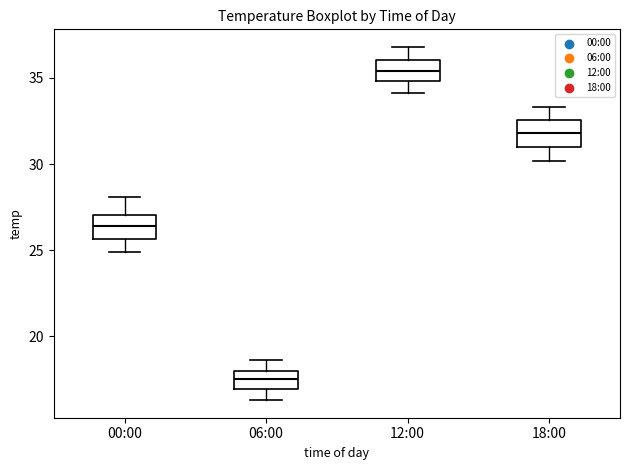

Reading left to right, read every box against the y-axis: the position of its median line, the range the box covers, and the ends of its whiskers. The values are not printed on the chart, so give them approximately, as read against the axis.

00:00: median 26.5, box 25.5 to 27.0, whiskers 25.0 to 28.0
06:00: median 17.5, box 17.0 to 18.0, whiskers 16.5 to 18.5
12:00: median 35.5, box 35.0 to 36.0, whiskers 34.0 to 37.0
18:00: median 32.0, box 31.0 to 32.5, whiskers 30.0 to 33.5